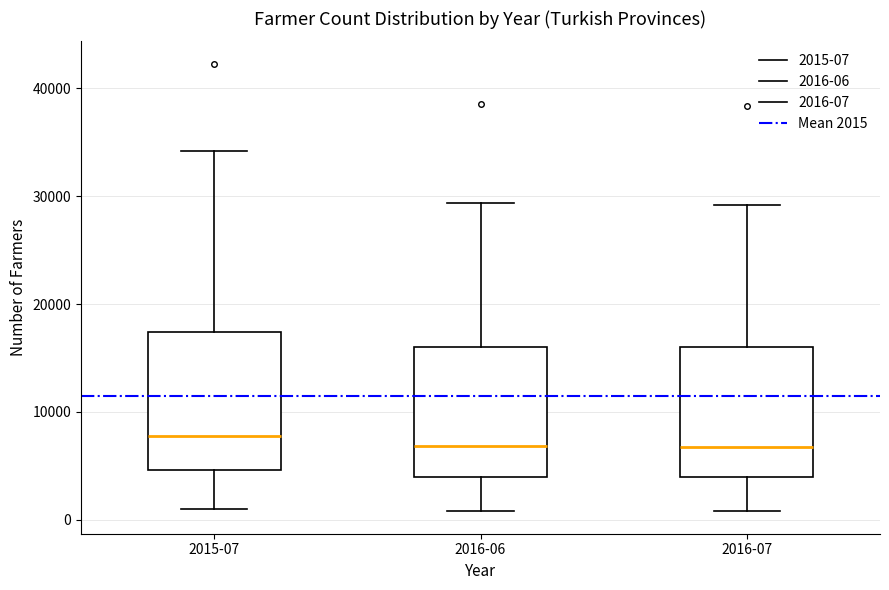

Where does the lower whisker of the box for 2016-06 end on the y-axis? The values are not printed on the chart, so give them approximately, as read against the axis.

1000